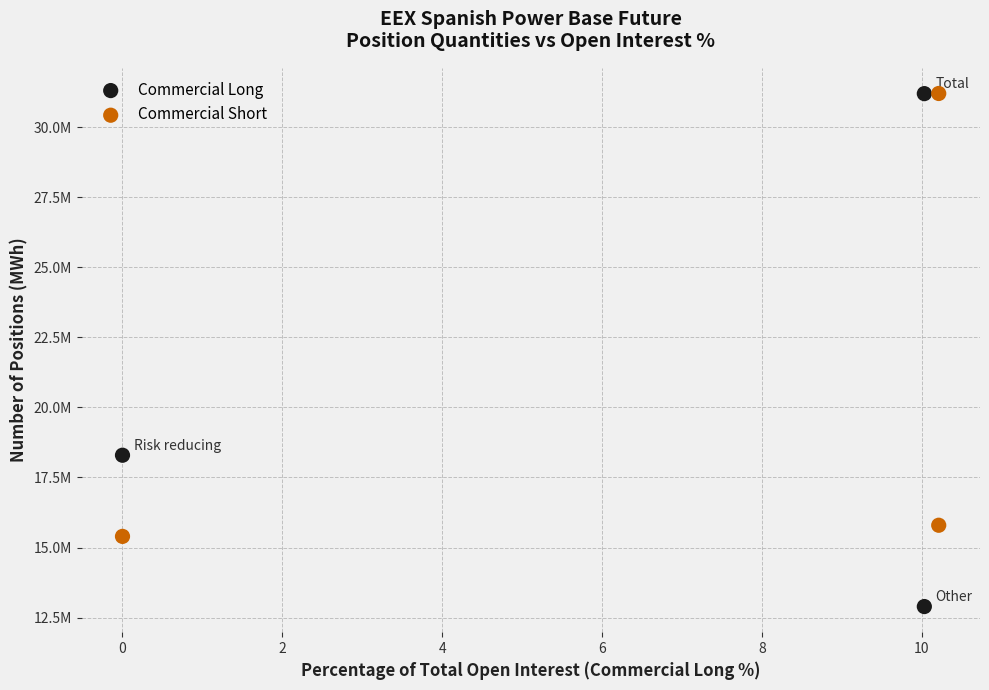

What are all the series names shown in the legend?

Commercial Long, Commercial Short